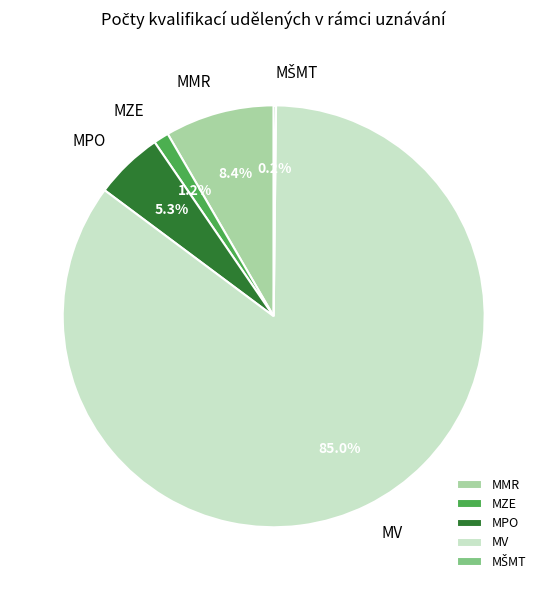

Is MZE the majority of the pie?

No